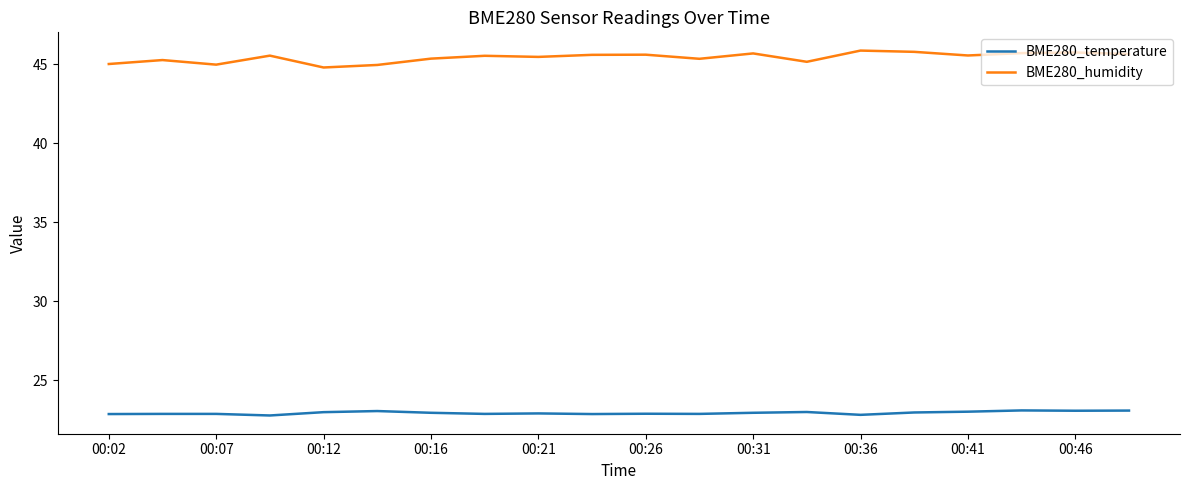

What is the smallest value displayed?

22.8